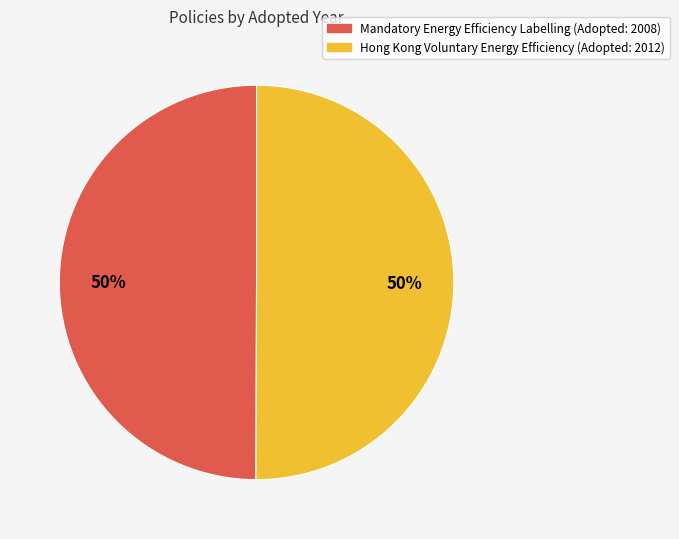

To the nearest percent, what is the average slice percentage?

50%